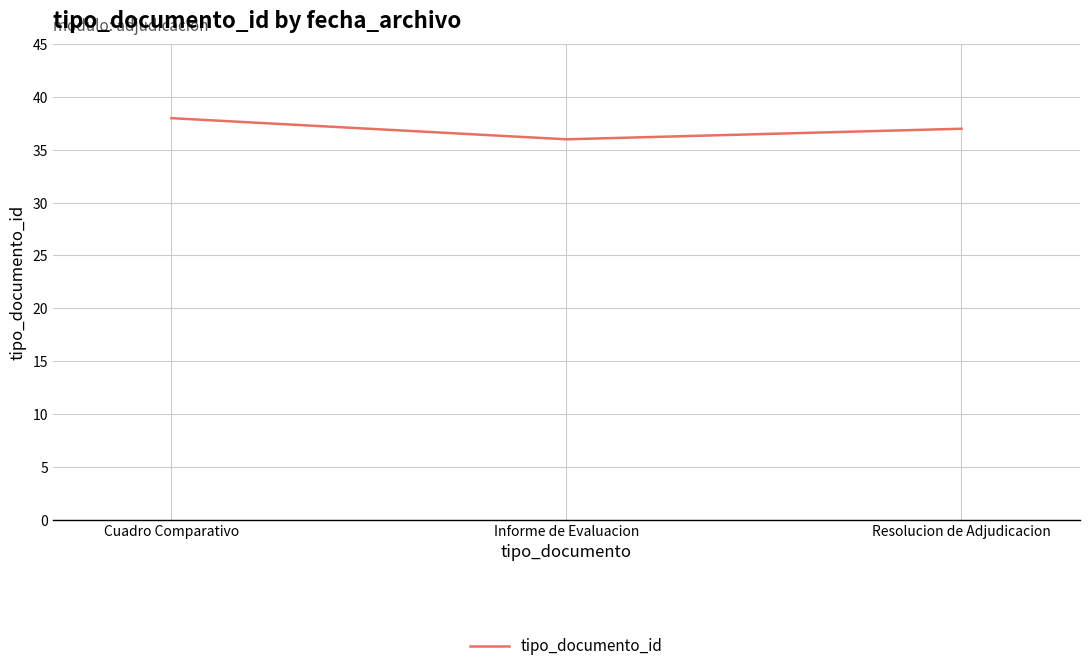

What is the difference between the values at Resolucion de Adjudicacion and Cuadro Comparativo?

1